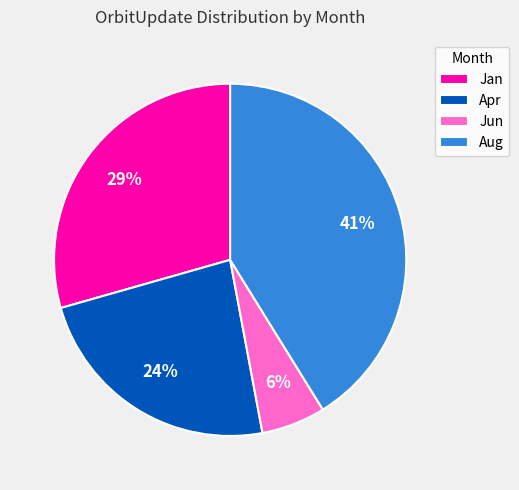

To the nearest percent, what is the difference between the Apr and Jun slice percentages?

18%